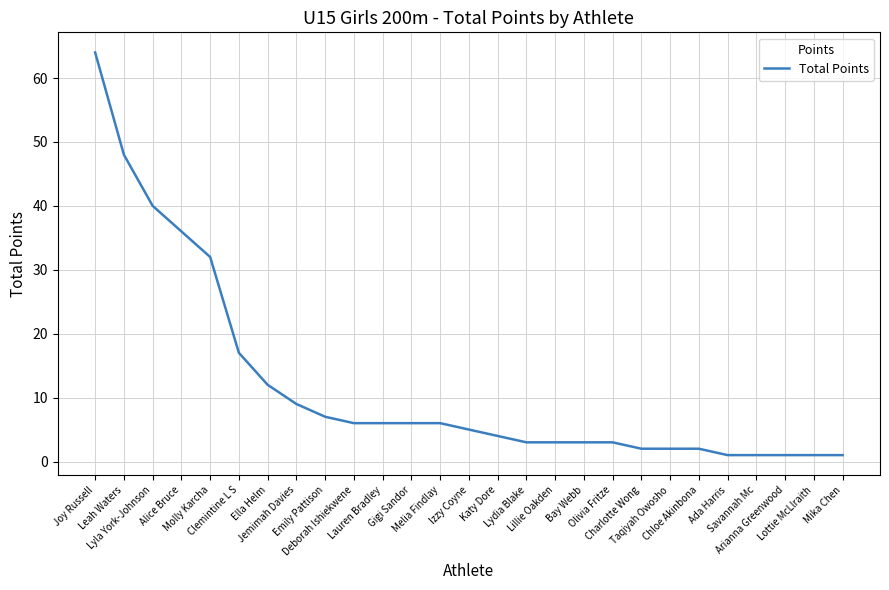

Reading left to right, extract all data points from this chart.

64	48	40	36	32	17	12	9	7	6	6	6	6	5	4	3	3	3	3	2	2	2	1	1	1	1	1